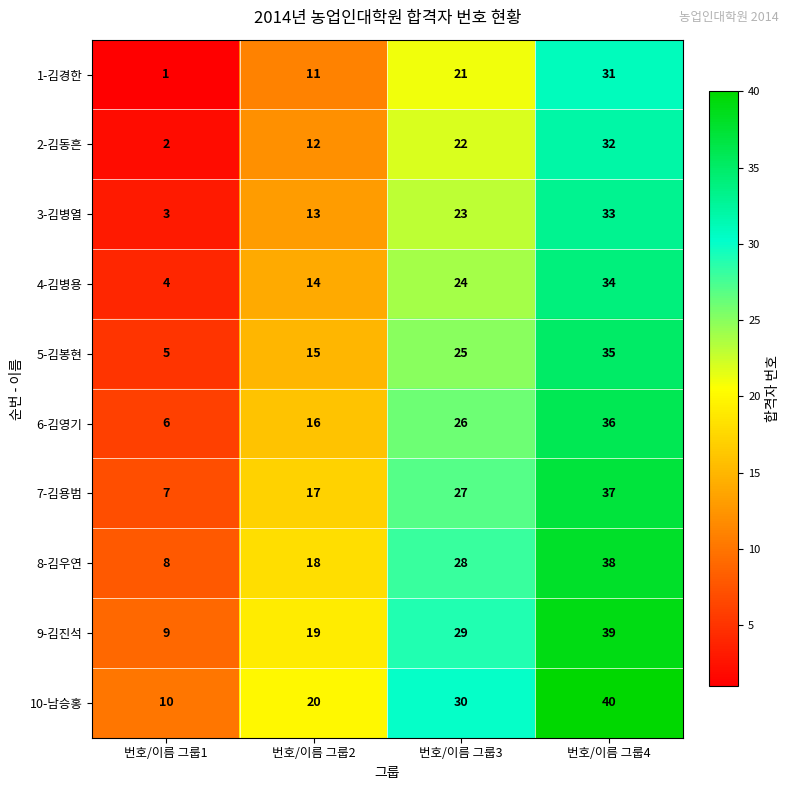

Is it true that 2-김동흔 equals 46 at 번호/이름 그룹4?

False